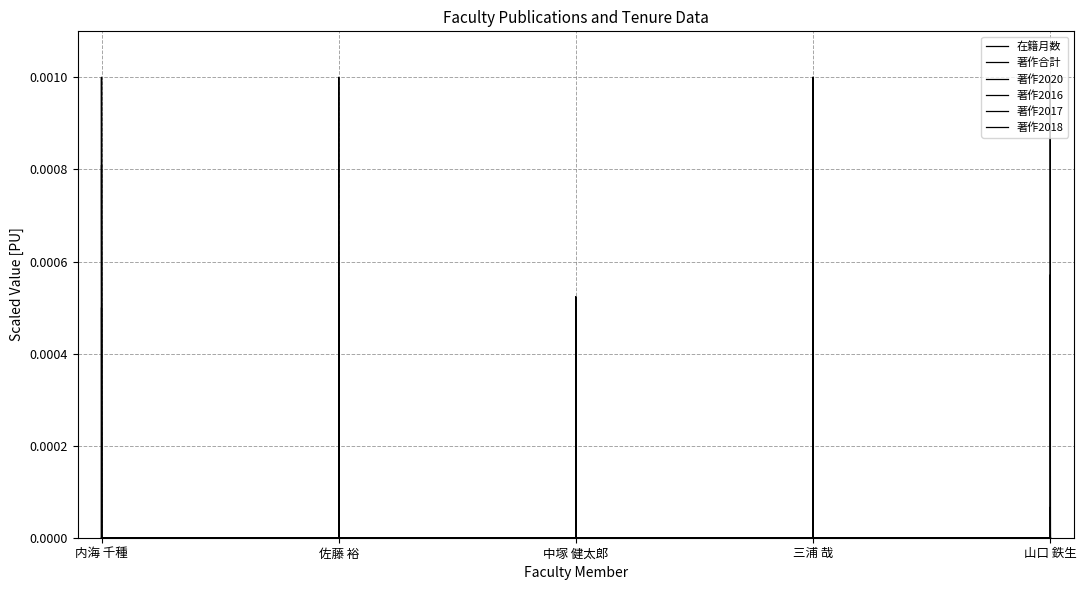

True or false: 著作合計 has a value of -0.0 at 中塚 健太郎.

False